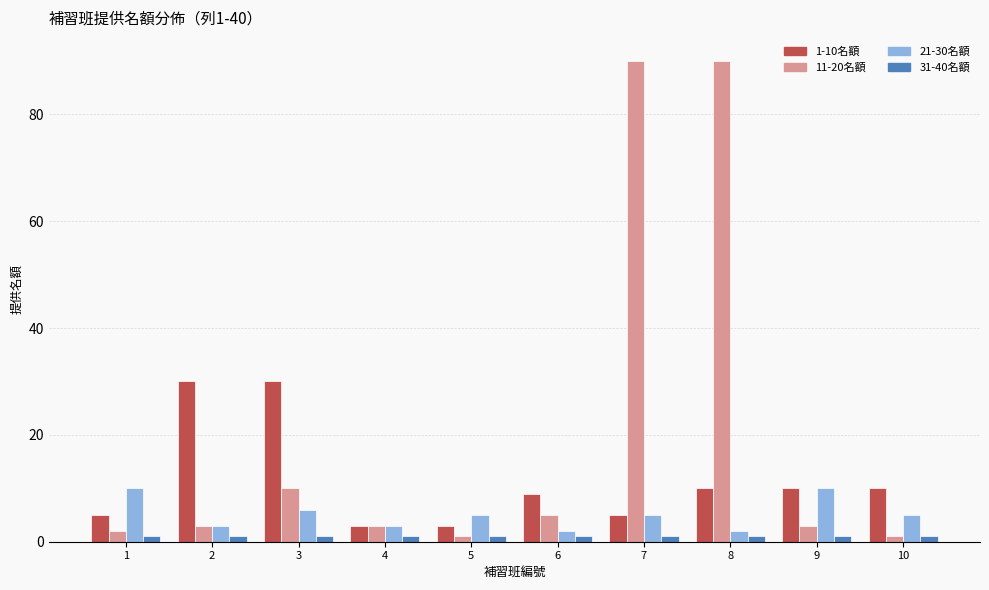

At which label is 11-20名額 closest to 45?

3